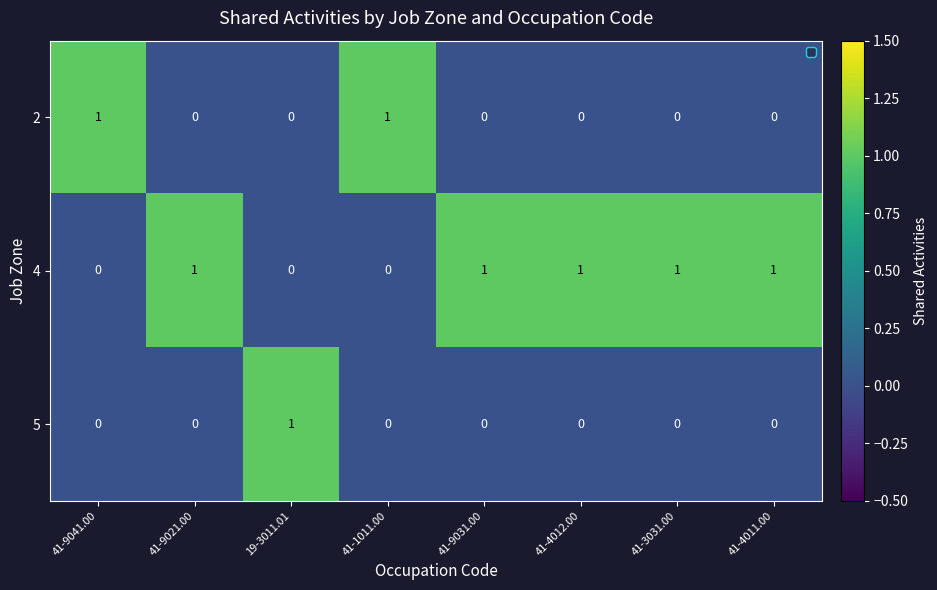

Reading left to right, transcribe all the data shown in this chart.

2: 1	0	0	1	0	0	0	0
4: 0	1	0	0	1	1	1	1
5: 0	0	1	0	0	0	0	0